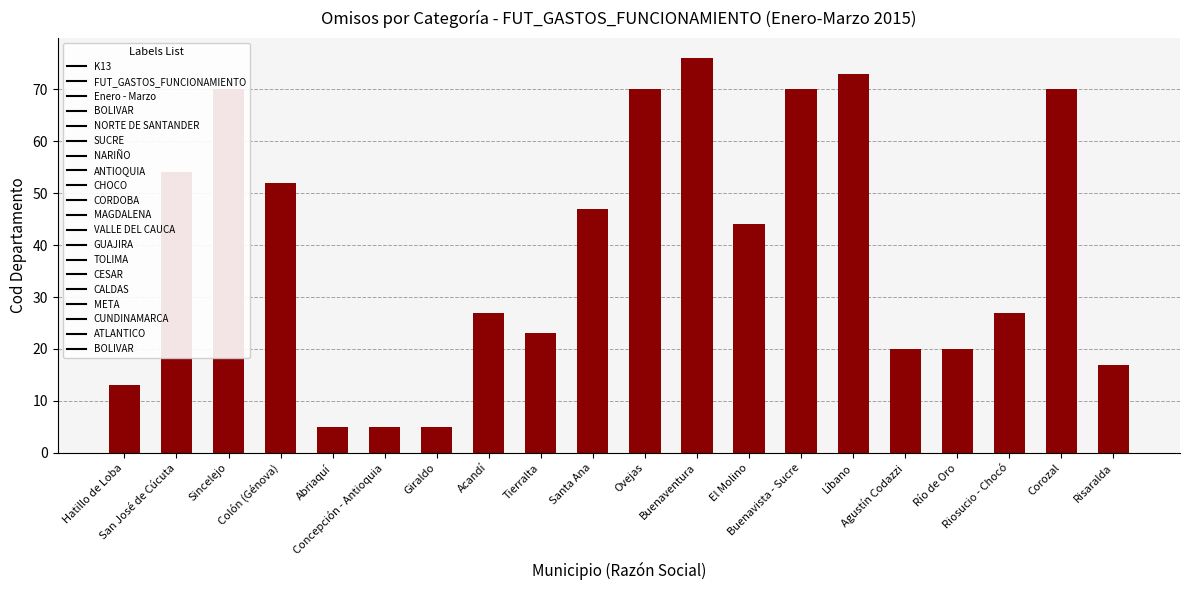

What is the greatest value displayed?

76